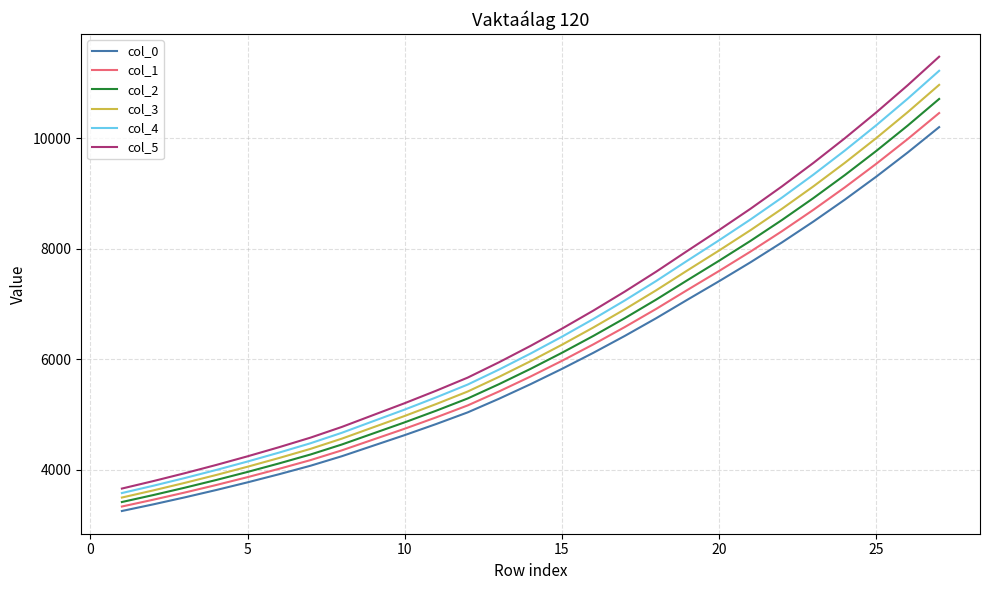

What is the minimum value for col_0?

3250.4